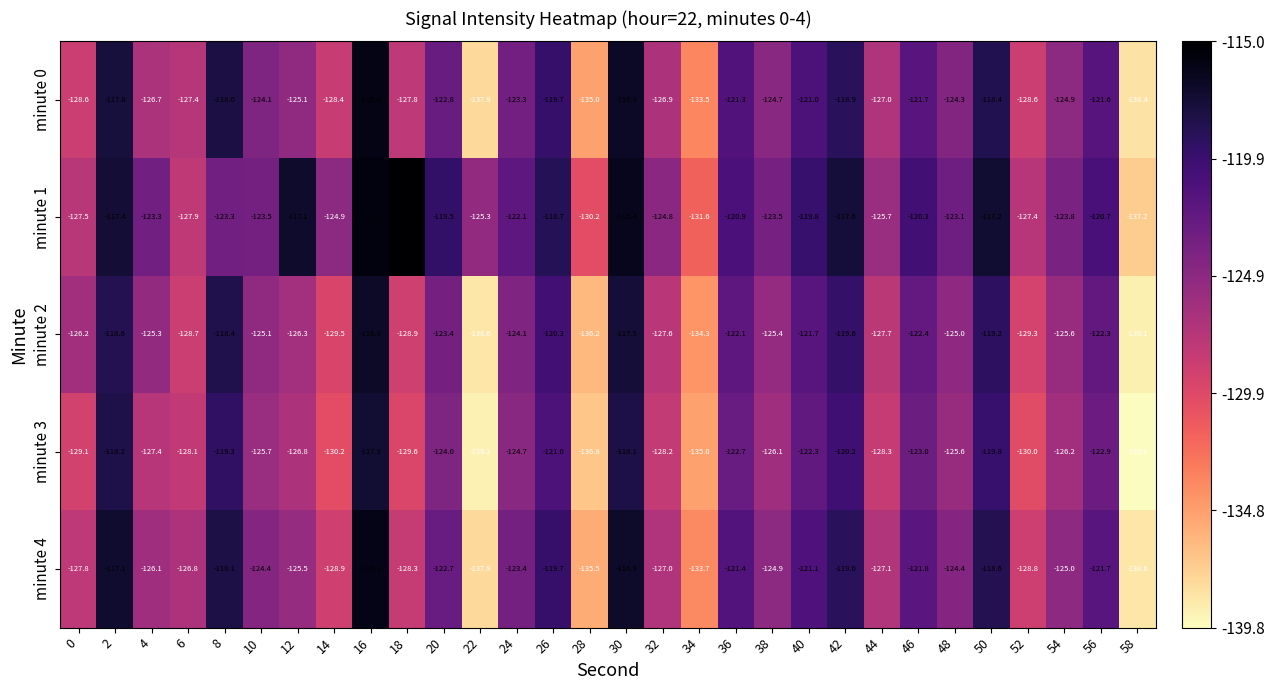

What is the spread (max minus min) of values at 36?

1.8